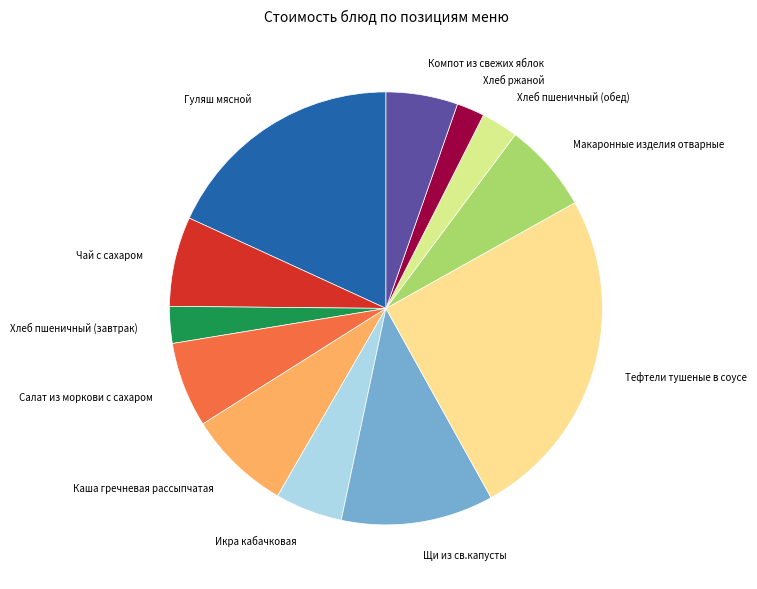

How many slices are in this pie chart?

12